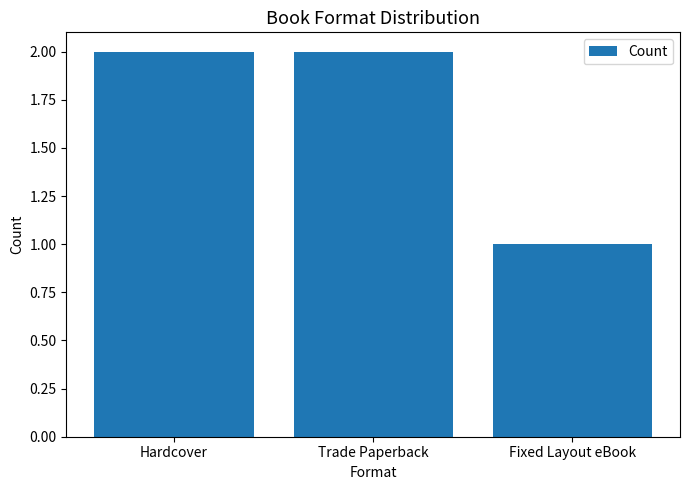

At which category does the chart reach its minimum across all series?

Fixed Layout eBook